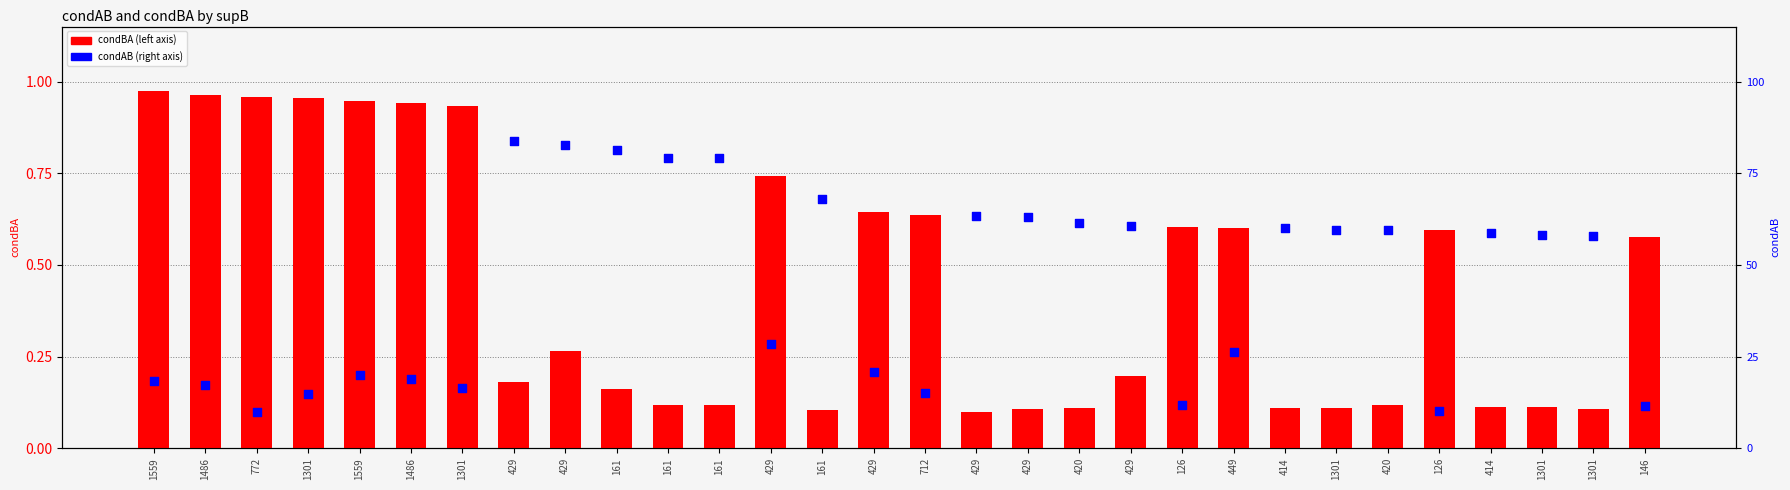

What are all the series names shown in the legend?

condBA, condAB